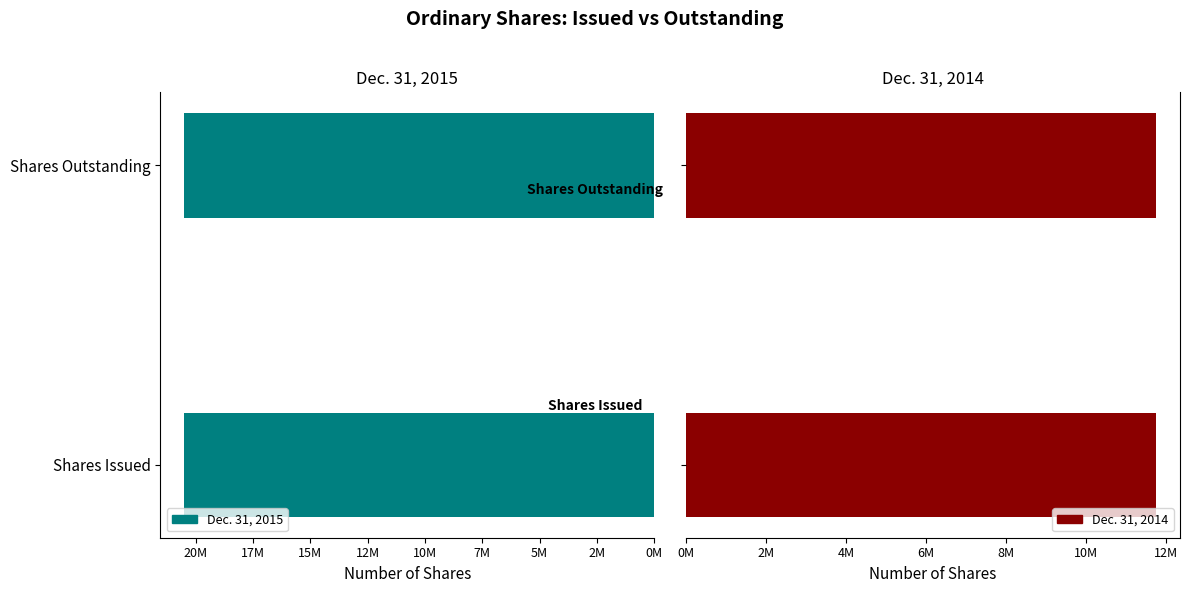

What is the sum of all Dec. 31, 2015 values?

41034330